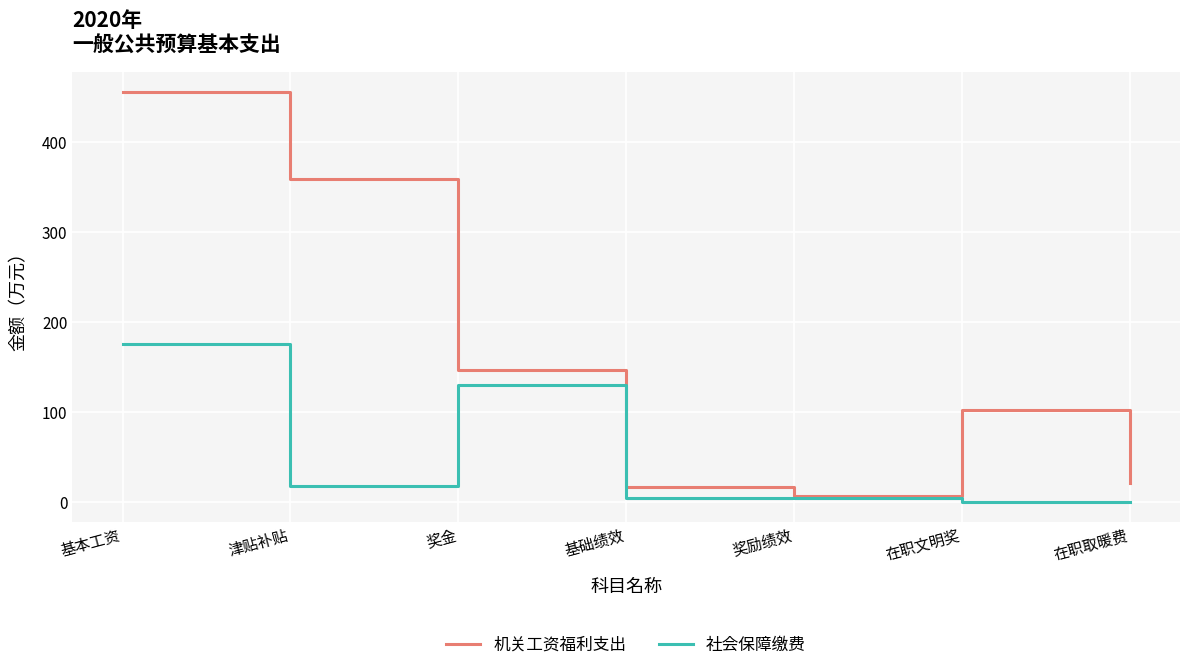

The value of 社会保障缴费 at 奖励绩效 is 4.4. True or false?

True